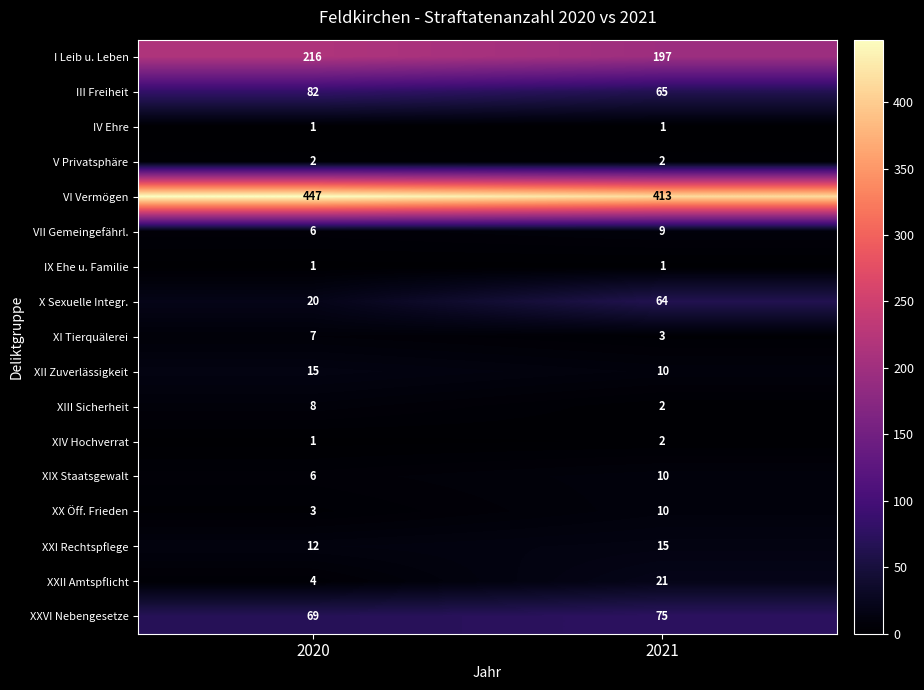

List the labels in order of XXVI Nebengesetze value, largest first.

2021, 2020